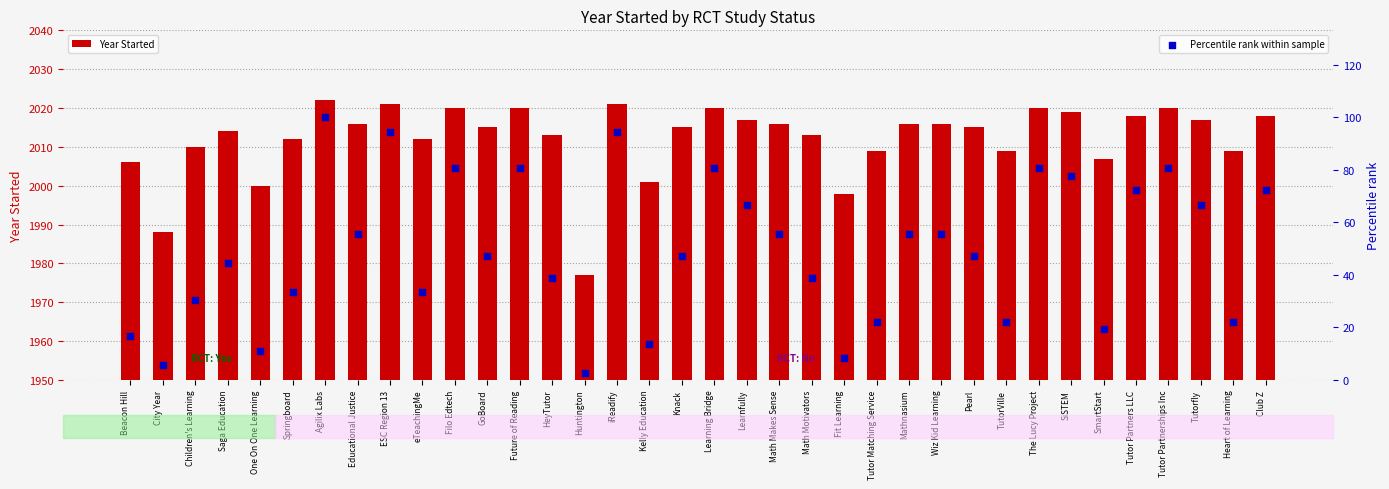

What is the total value across all series at Children's Learning?

2040.6